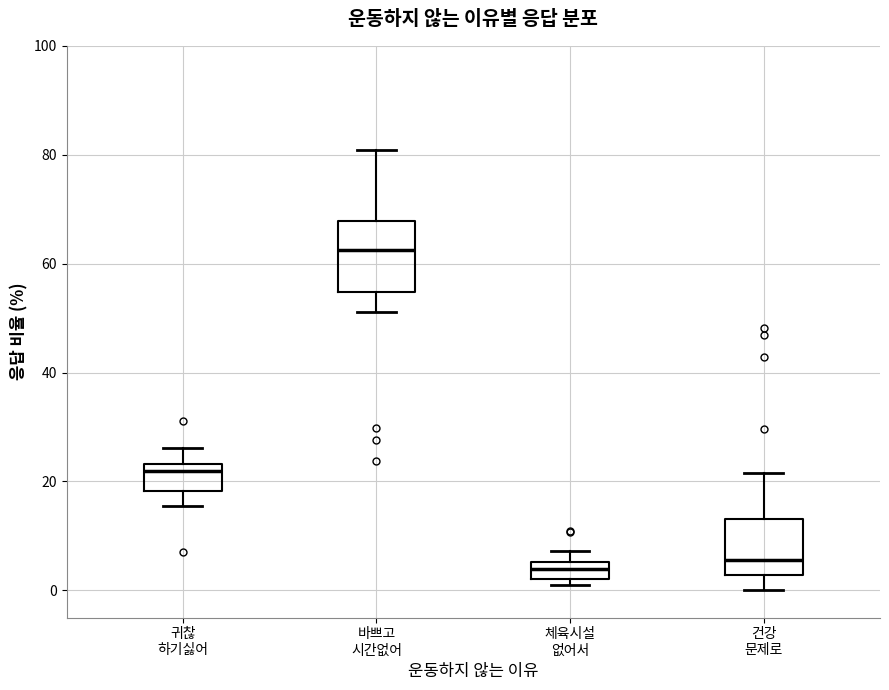

Reading left to right, read every box against the y-axis: the position of its median line, the range the box covers, and the ends of its whiskers. The values are not printed on the chart, so give them approximately, as read against the axis.

귀찮 하기싫어: median 22, box 18 to 24, whiskers 16 to 26
바쁘고 시간없어: median 62, box 54 to 68, whiskers 52 to 80
체육시설 없어서: median 4, box 2 to 6, whiskers 2 (just below the box's lower edge) to 8
건강 문제로: median 6, box 2 to 14, whiskers 0 to 22